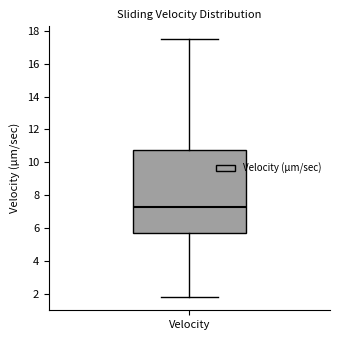

Where does the upper whisker of the box for Velocity end on the y-axis? The values are not printed on the chart, so give them approximately, as read against the axis.

17.4